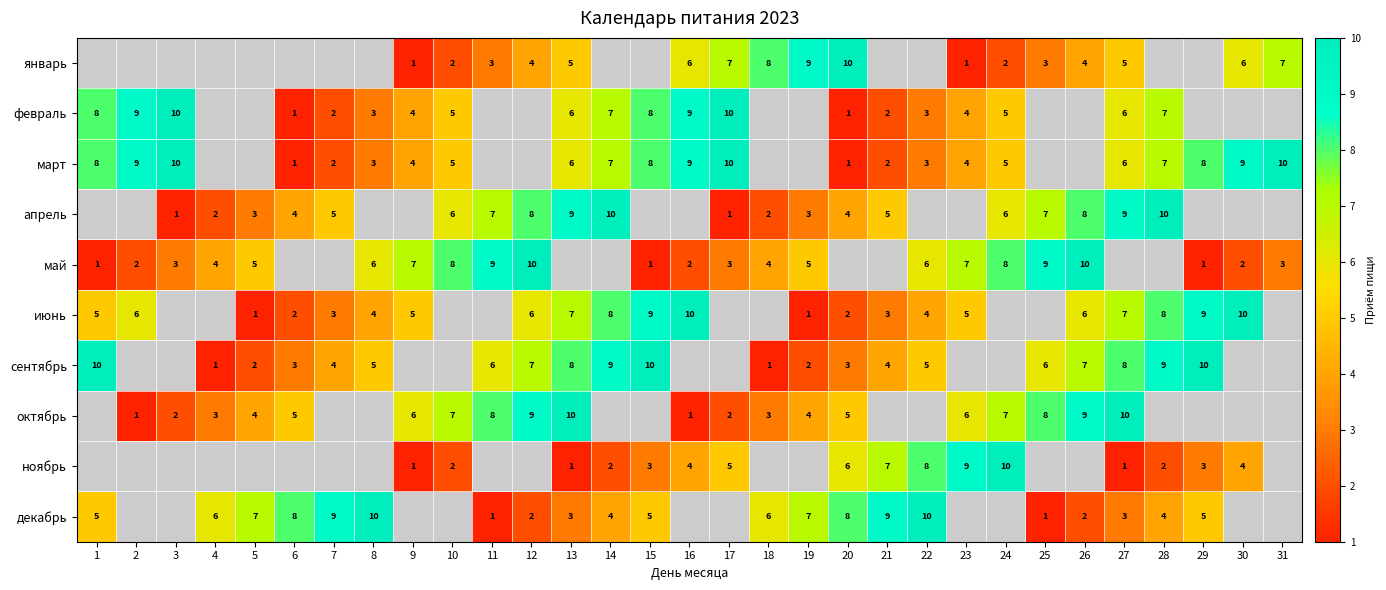

Is the value of декабрь at 22 greater than the value of май at 3?

Yes